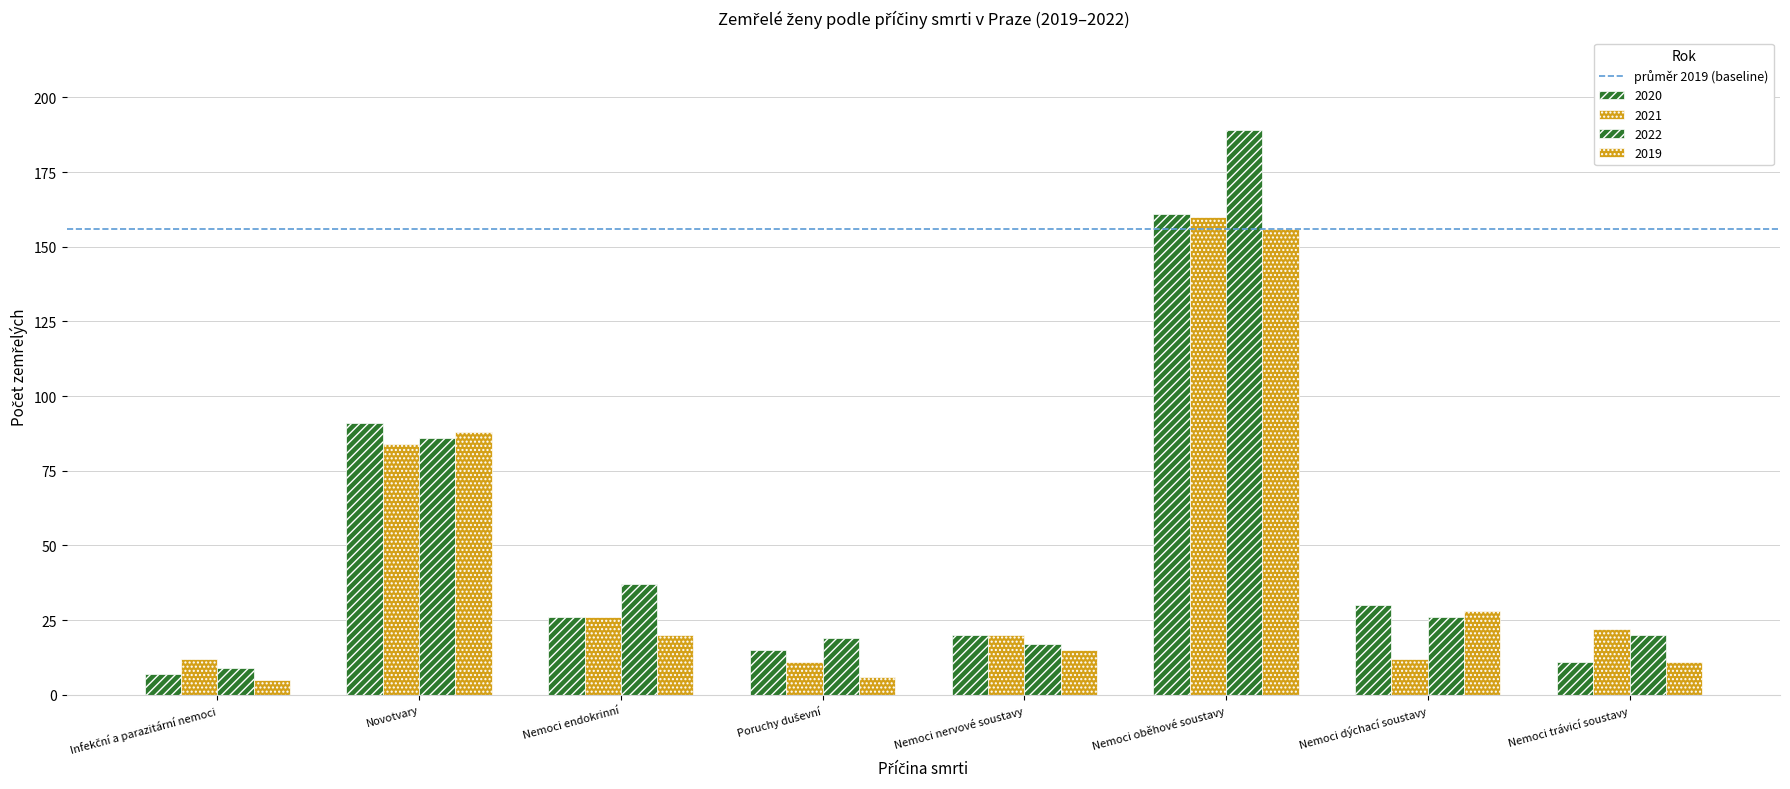

List the series in order of their peak value, highest first.

2022, 2020, 2021, 2019